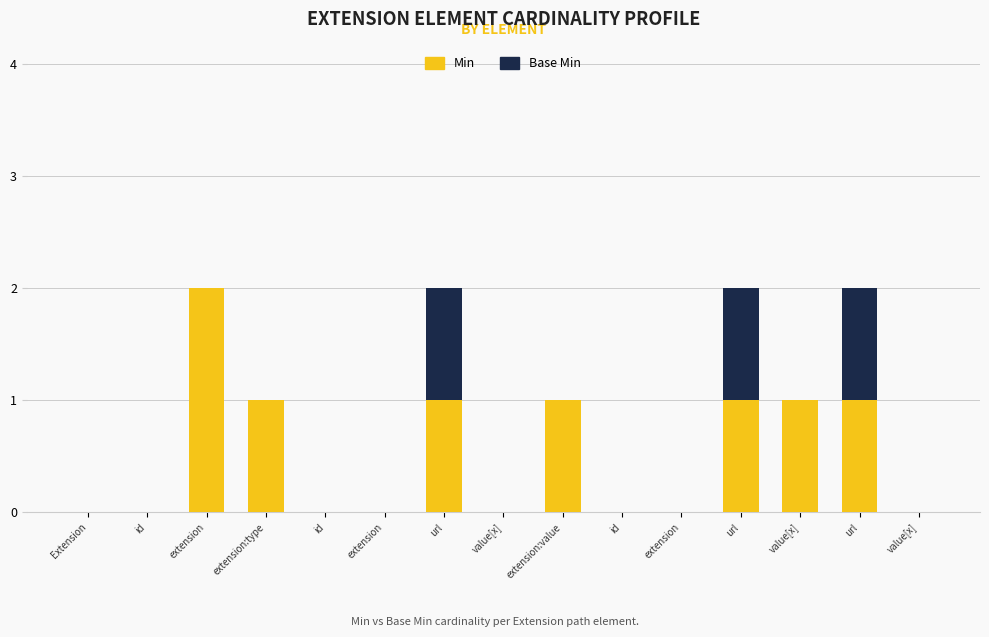

Count the number of categories in the chart.

15